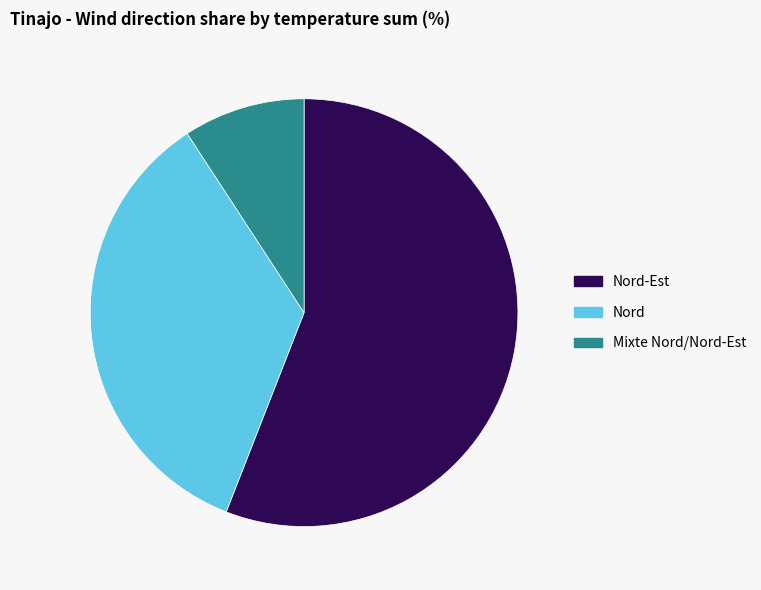

Is there a majority slice in this chart?

Yes